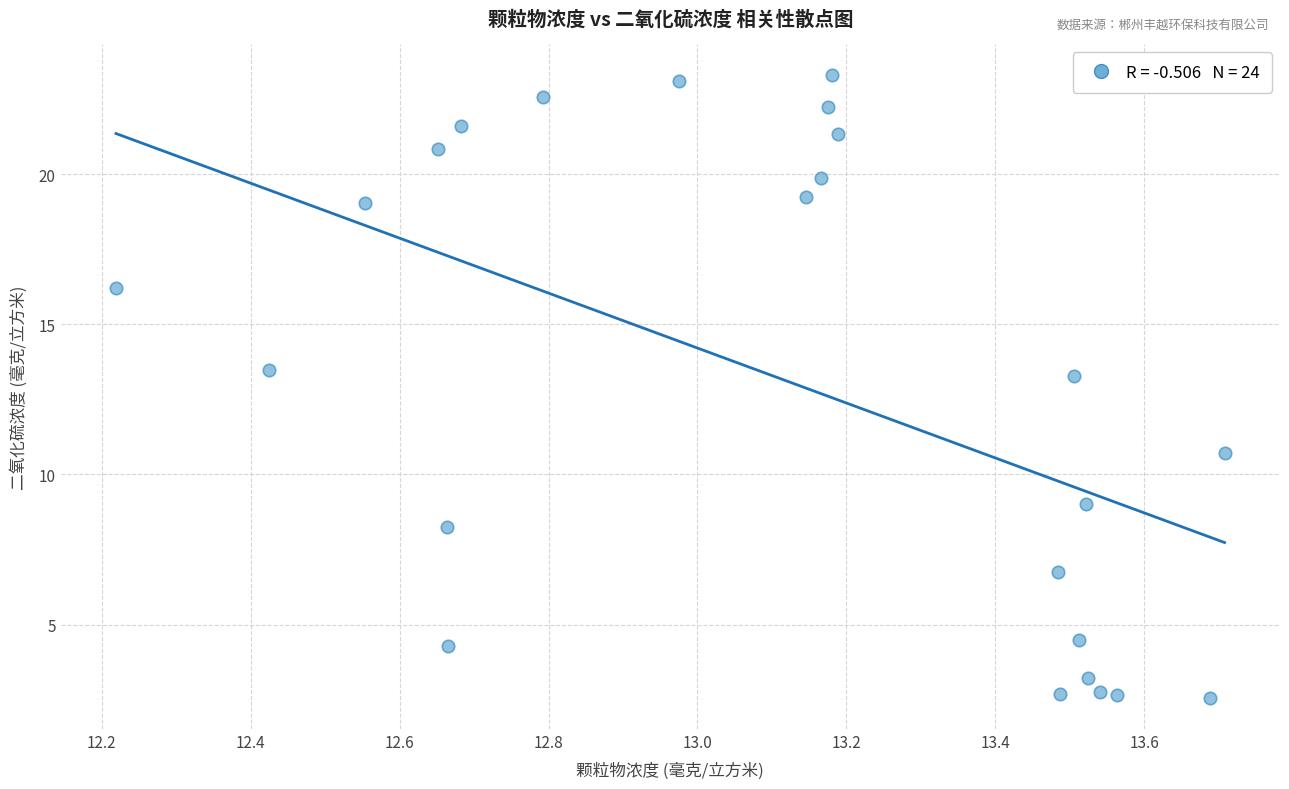

What is the range of Y values (max minus min)?

20.7